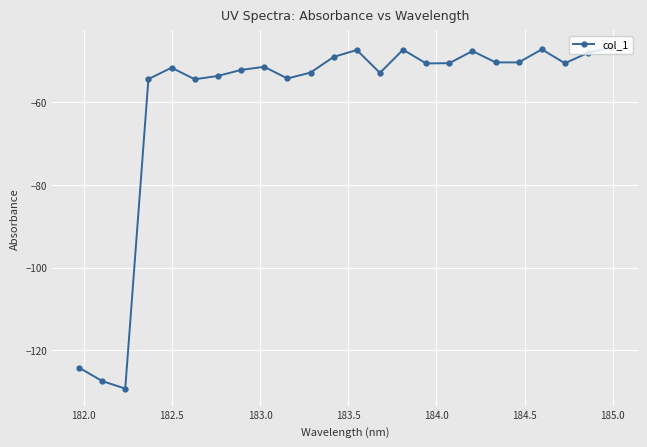

True or false: the data has more than 0 interior local peaks.

True